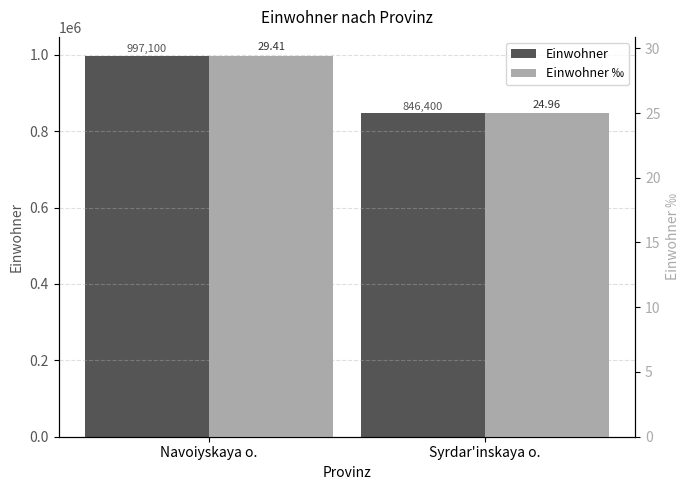

What is the total value across all series at Syrdar'inskaya o.?

846425.0